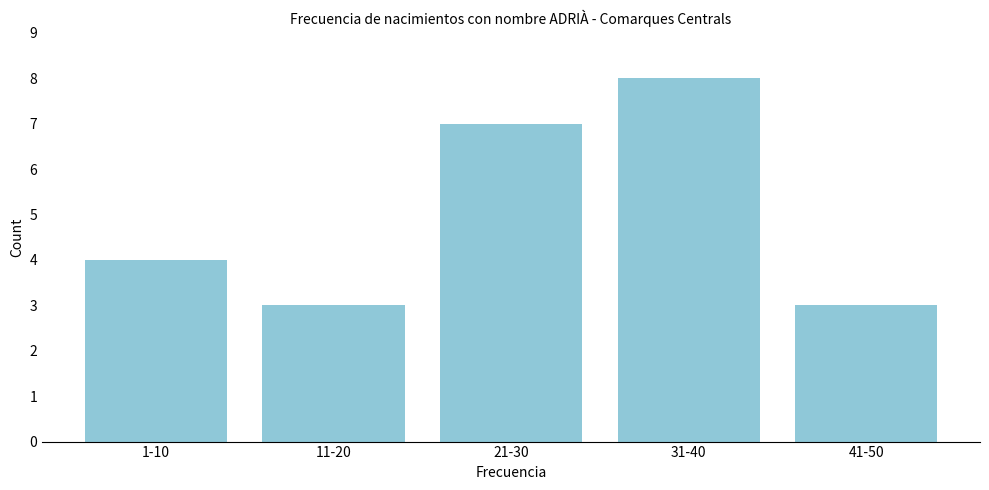

Reading left to right, list all the values displayed in this chart.

4	3	7	8	3